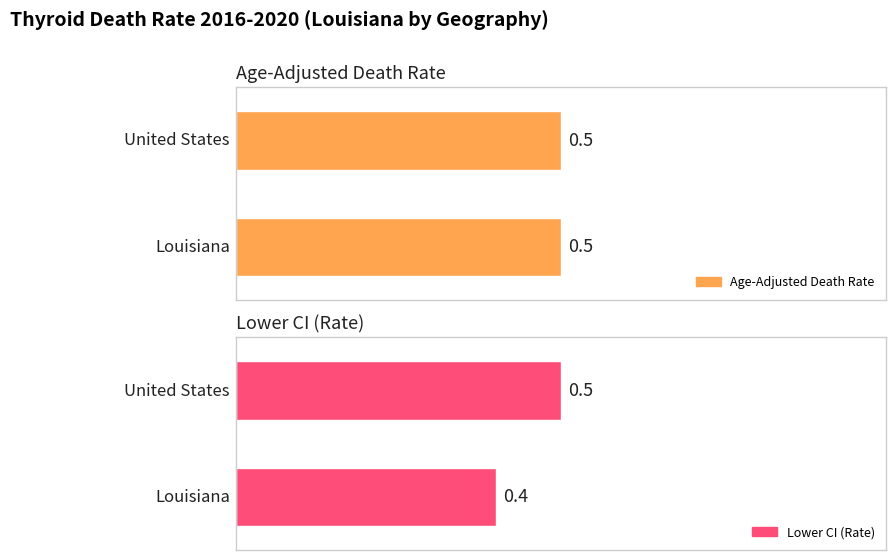

How many groups of bars are there?

2